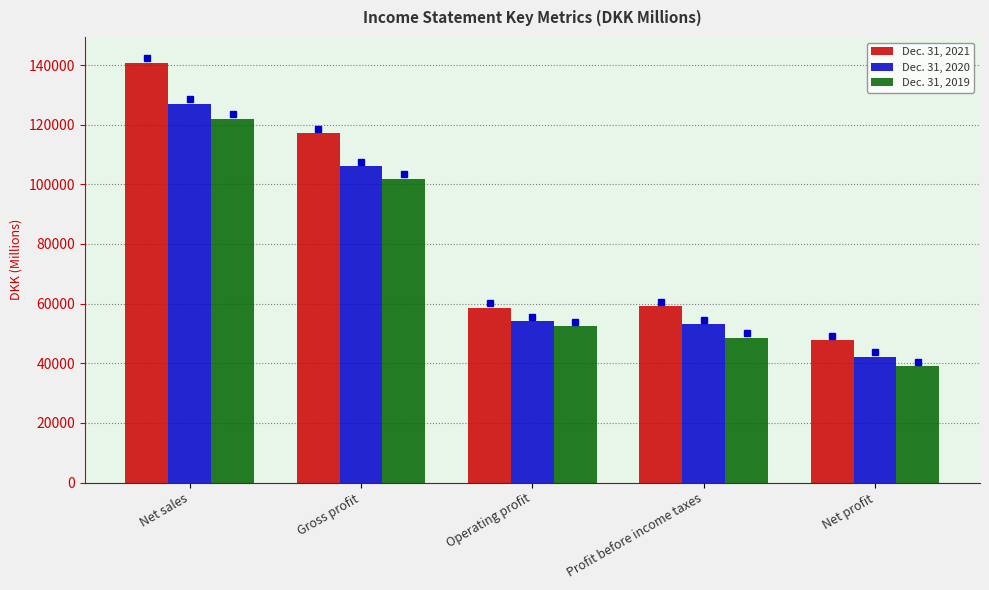

What is the difference between the second highest and second lowest values in the Dec. 31, 2021 series?

58498